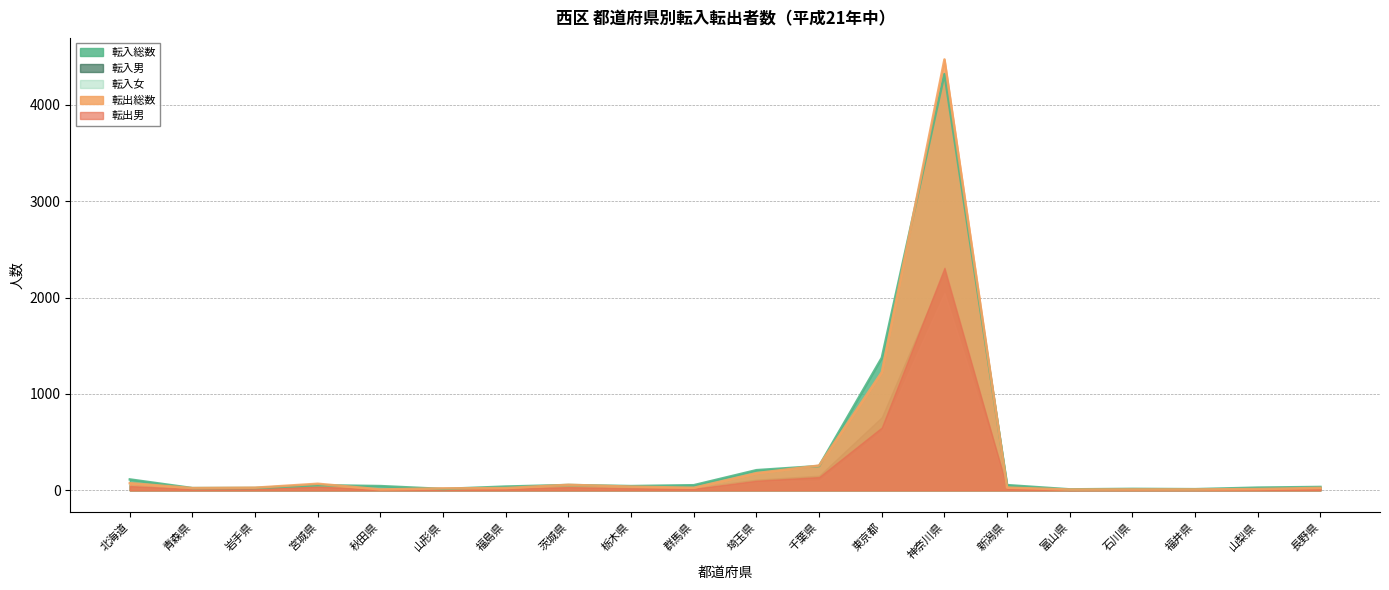

Between 千葉県 and 富山県, which series saw the biggest shift?

転出総数